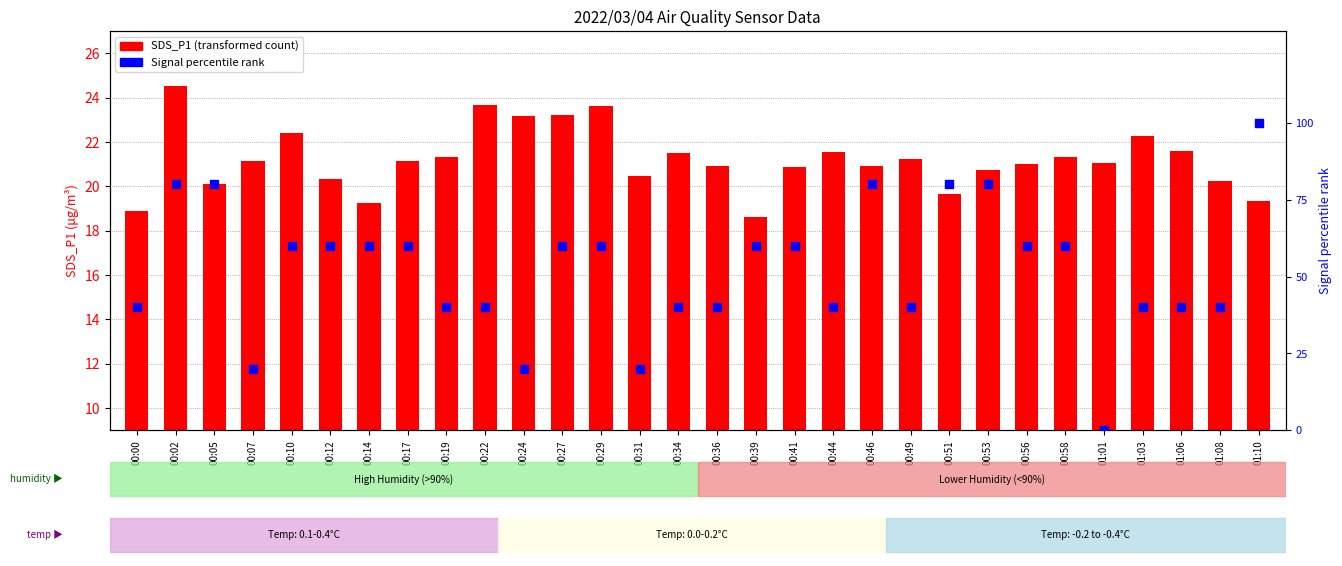

What are all the series names shown in the legend?

SDS_P1 (transformed count), Signal percentile rank